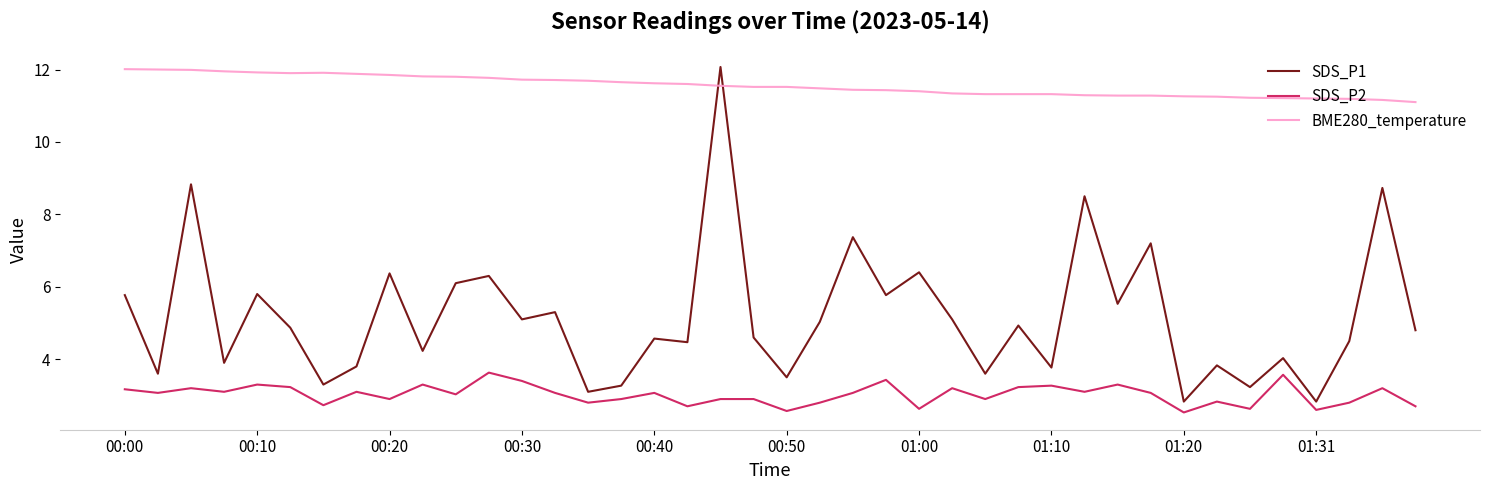

What is the lowest value of the SDS_P1 series?

2.8